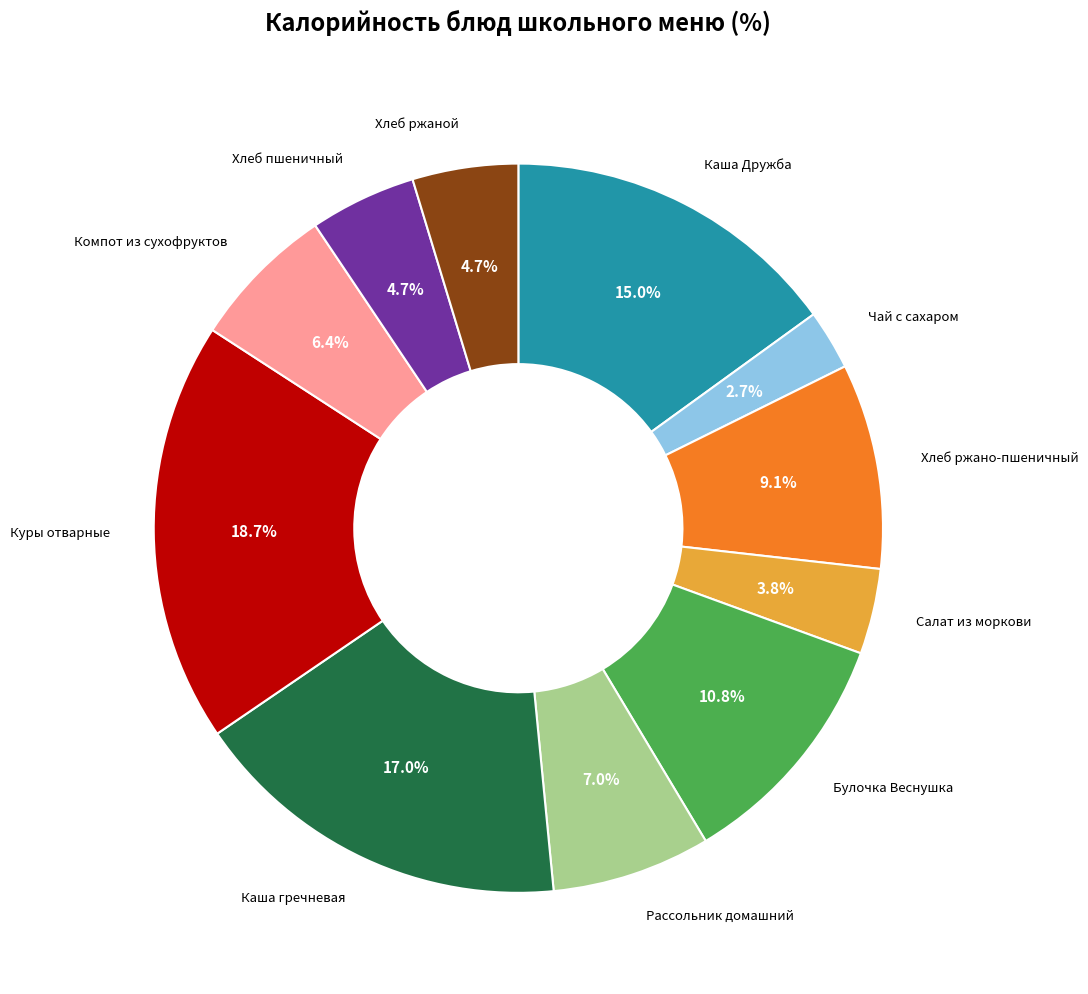

What is the largest slice in the pie chart?

Куры отварные